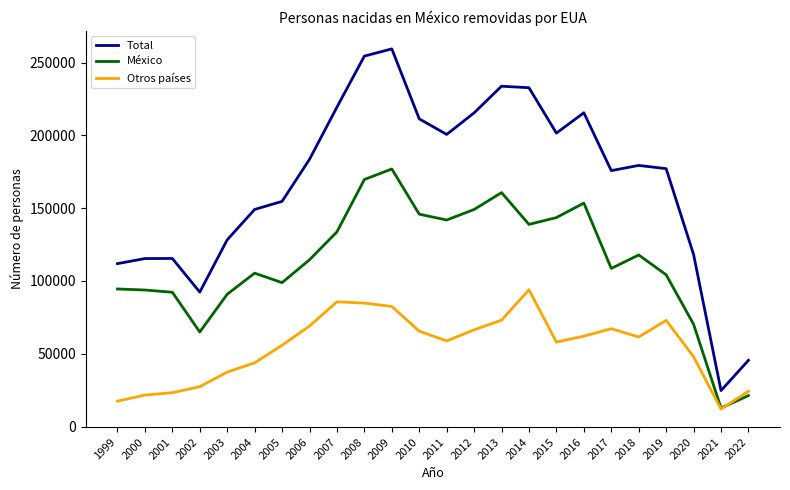

True or false: México and Total cross at least once.

False